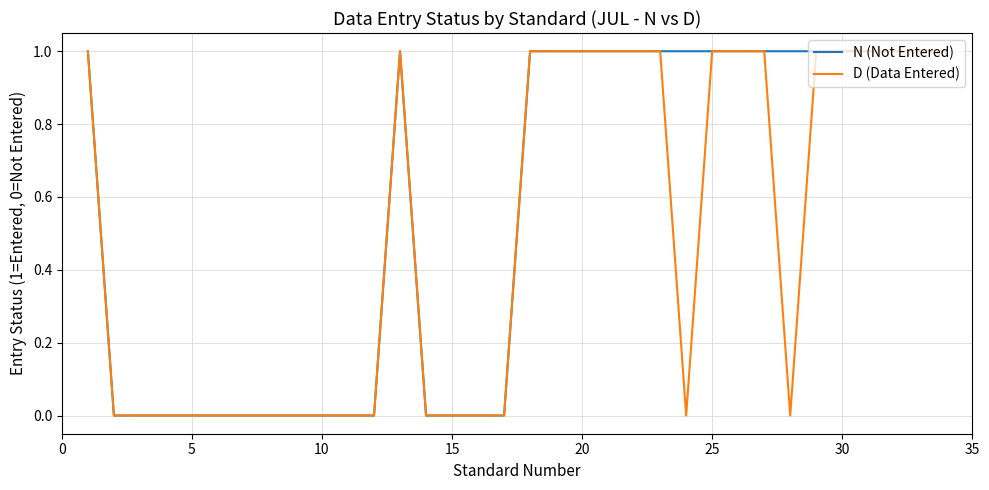

Rank the series by their average value, from highest to lowest.

N (Not Entered), D (Data Entered)